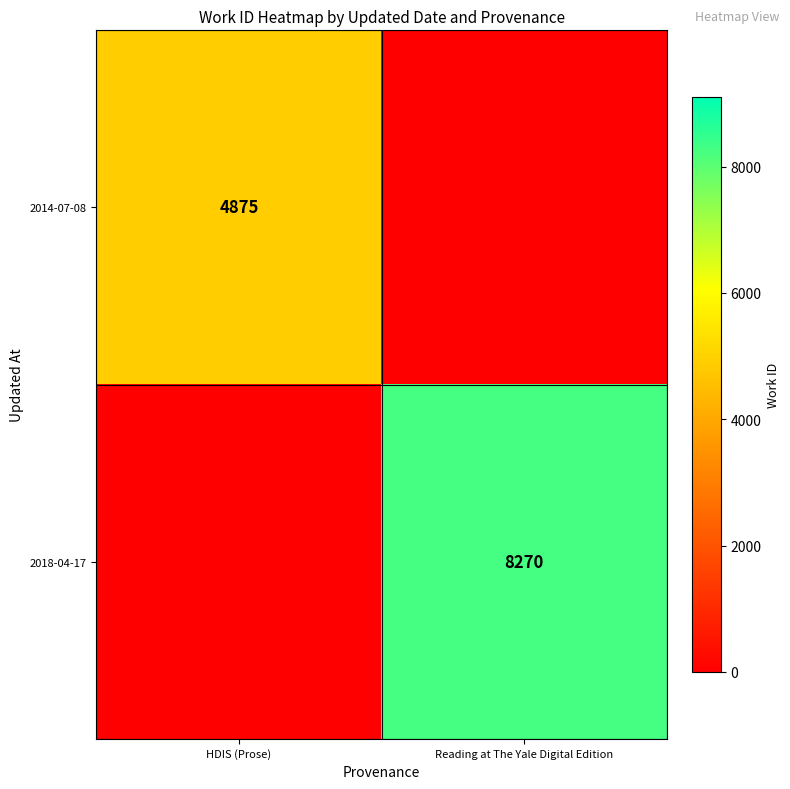

The 2018-04-17 series shows 11080 at Reading at The Yale Digital Edition. True or false?

False